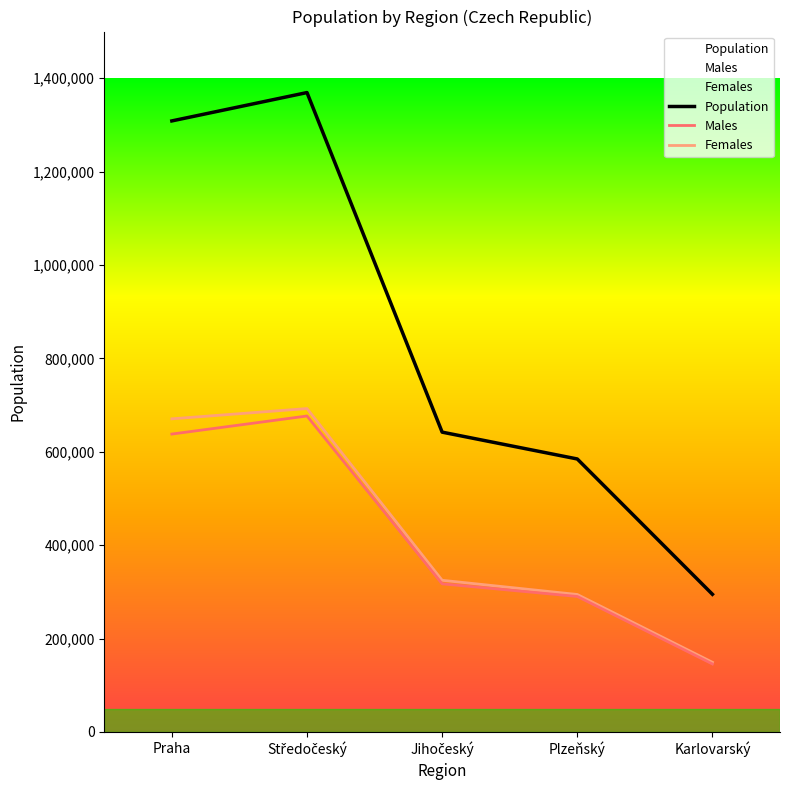

Reading left to right, transcribe all the data shown in this chart.

Population: 1308632	1369332	642133	584672	294896
Males: 638009	676696	317268	290226	145674
Females: 670623	692636	324865	294446	149222